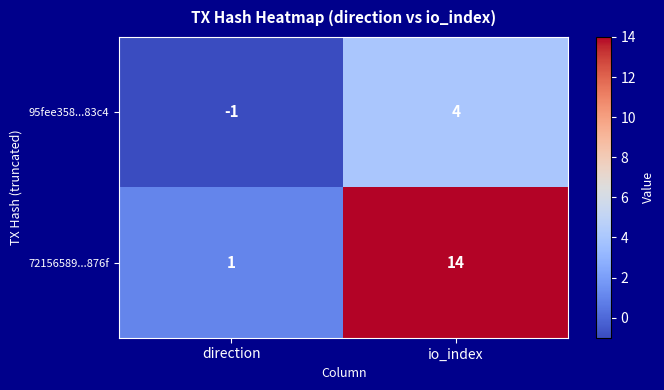

At how many categories does at least one series exceed 4?

1